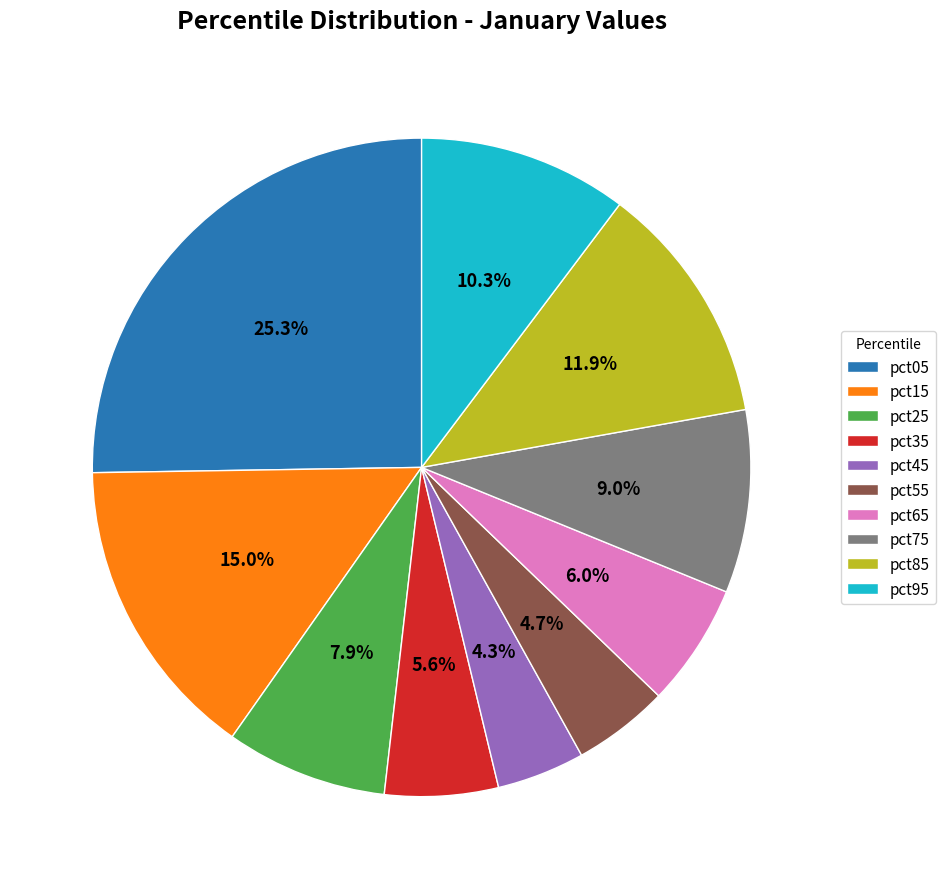

To the nearest percent, what portion does pct65 represent?

6%